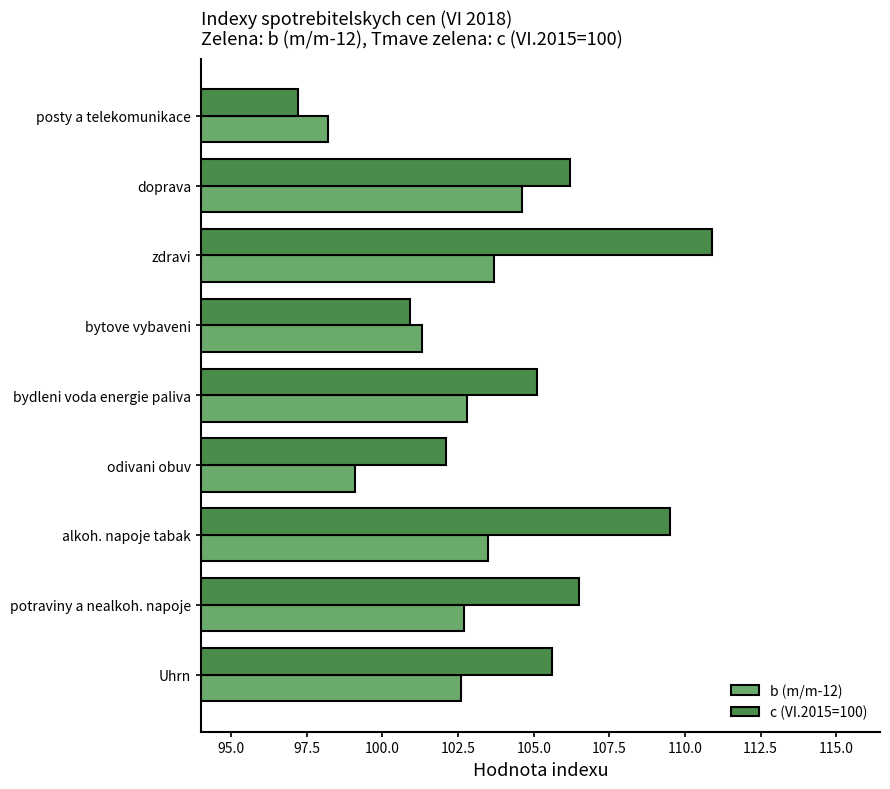

Read the b (m/m-12) value at potraviny a nealkoh. napoje.

102.7